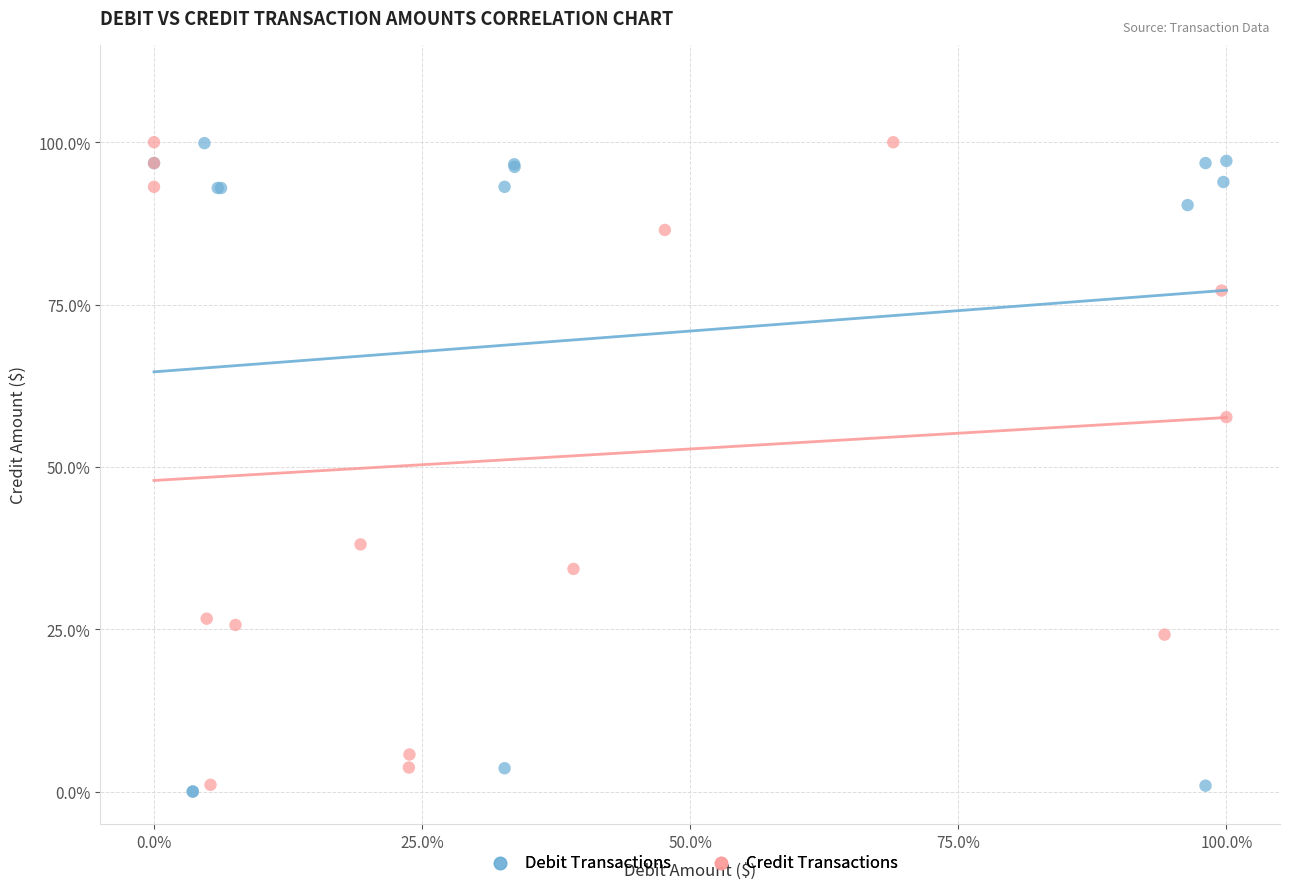

What are all the series names shown in the legend?

Debit Transactions, Credit Transactions